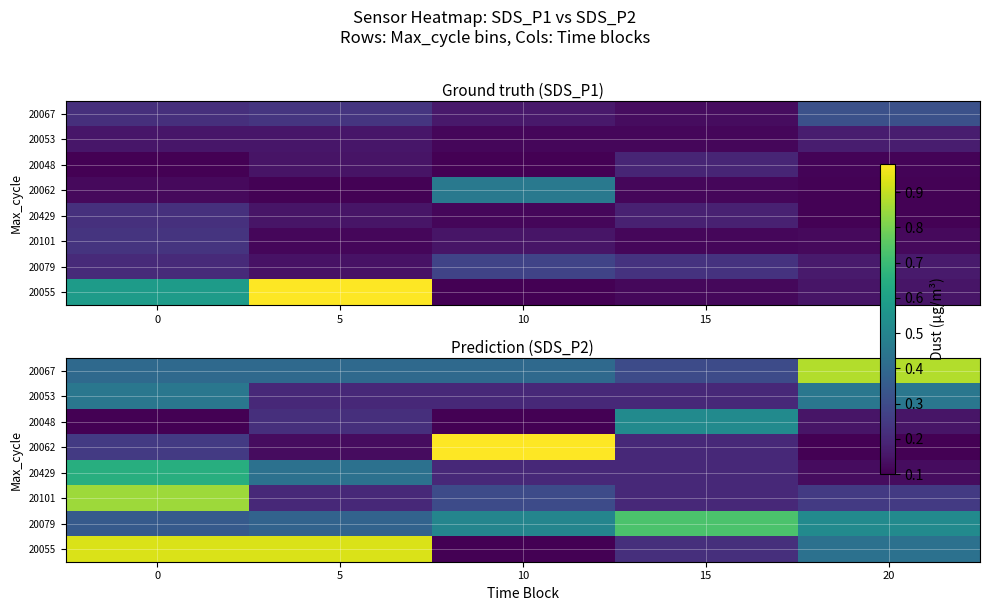

At how many categories does at least one series exceed 0?

5